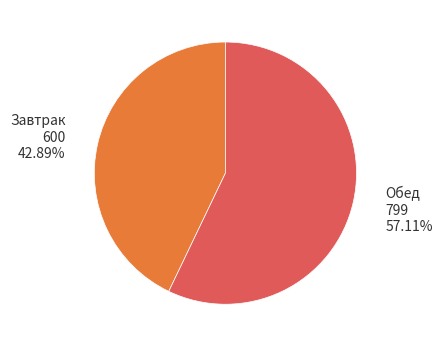

Is there any slice that represents more than half of the pie?

Yes